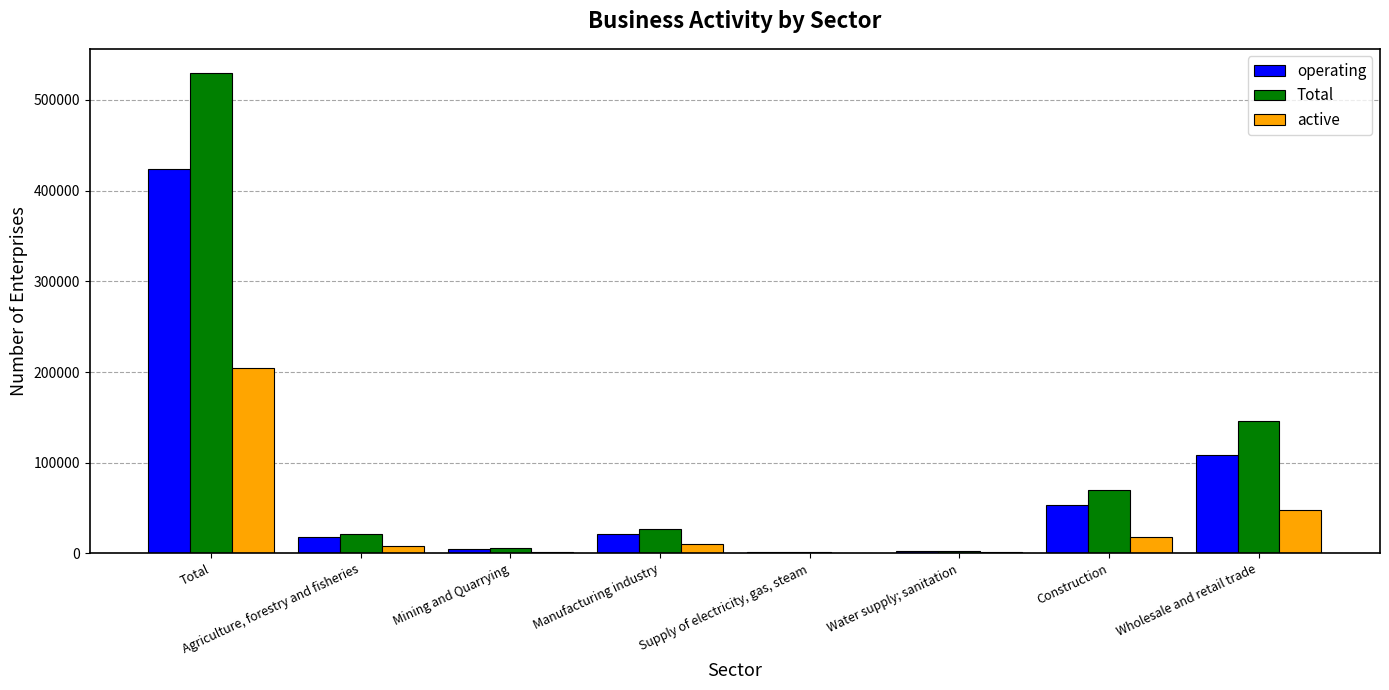

At which label does active reach its peak?

Total